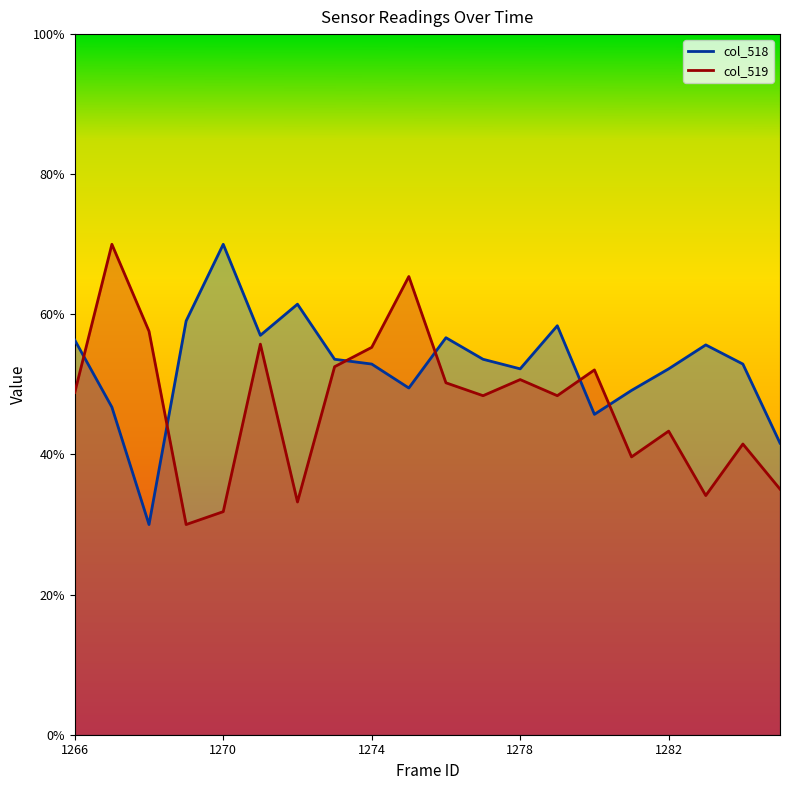

What are all the series names shown in the legend?

col_518, col_519